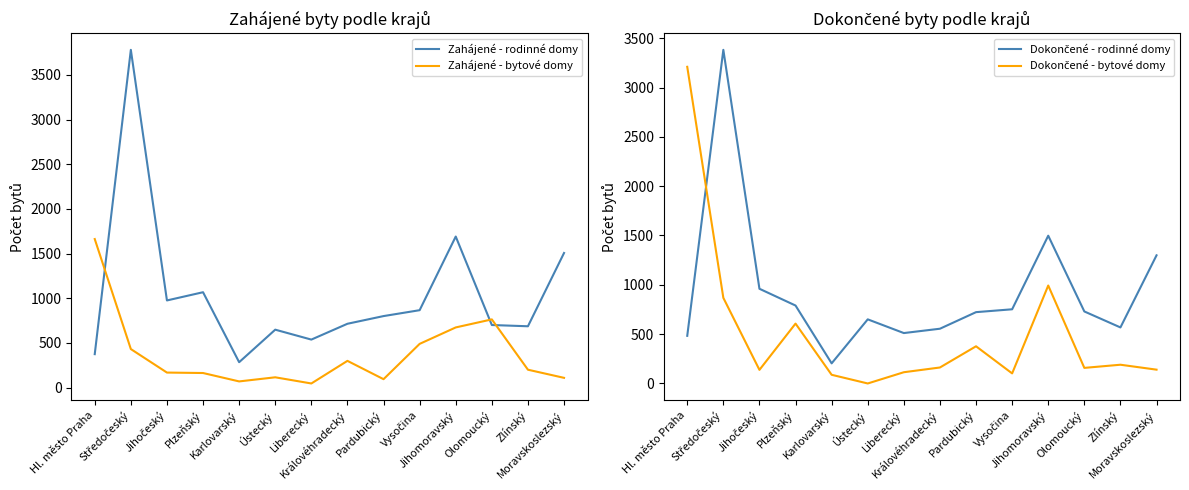

At which category does Zahájené - bytové domy reach its first local peak?

Ústecký